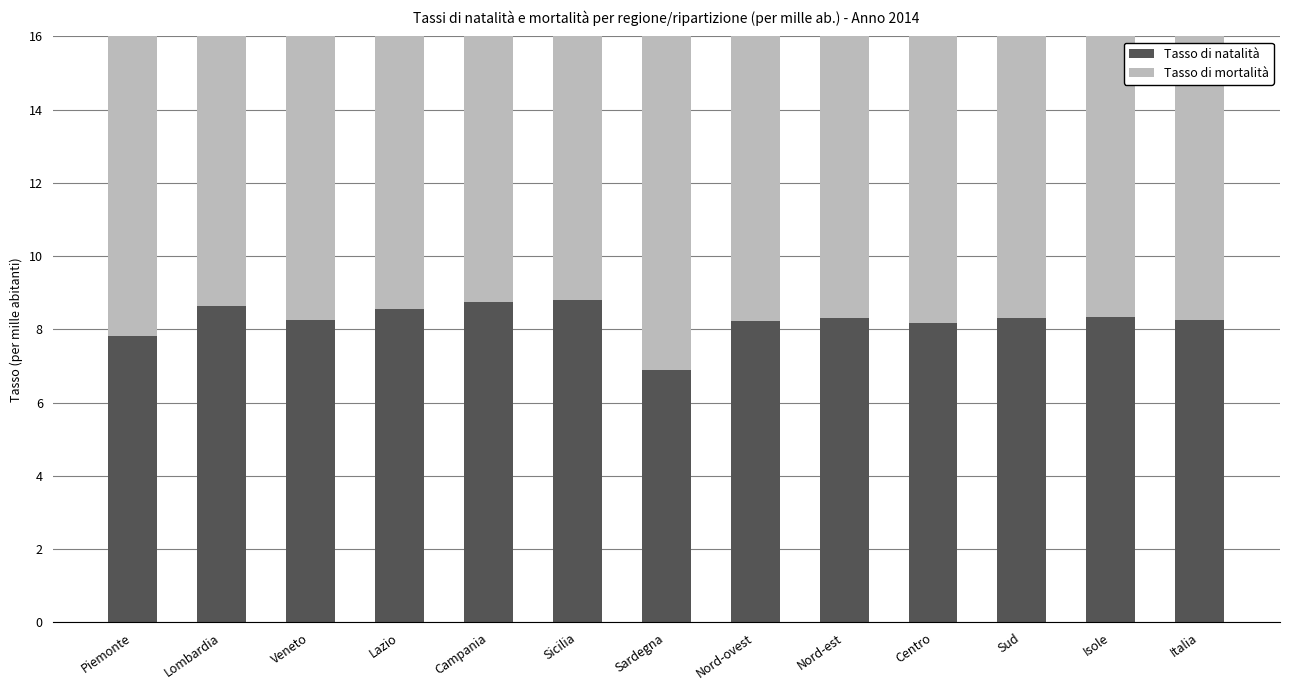

What is the value of the Tasso di natalità bar at the 1st from the left?

7.8